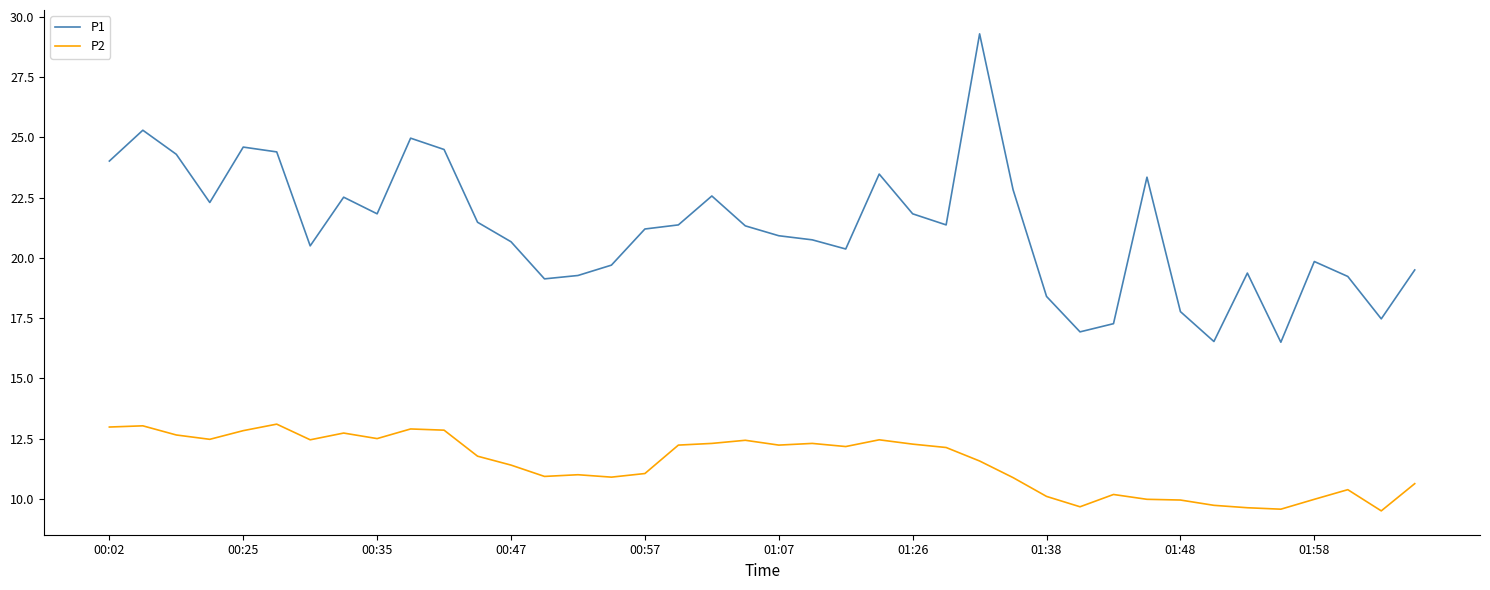

True or false: P2 and P1 cross at least once.

False